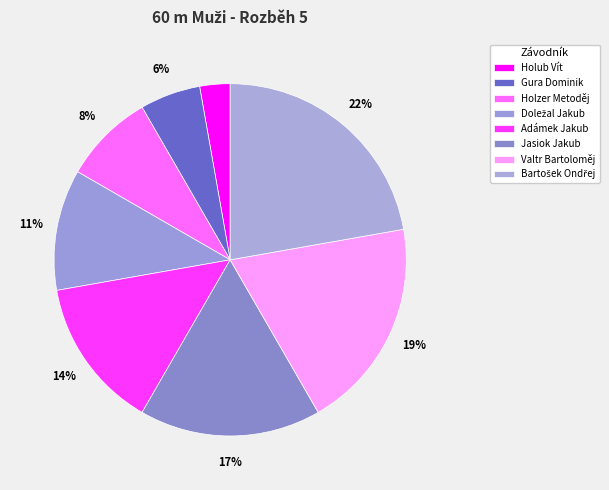

What percentage is the Holzer Metoděj slice, to the nearest percent?

8%